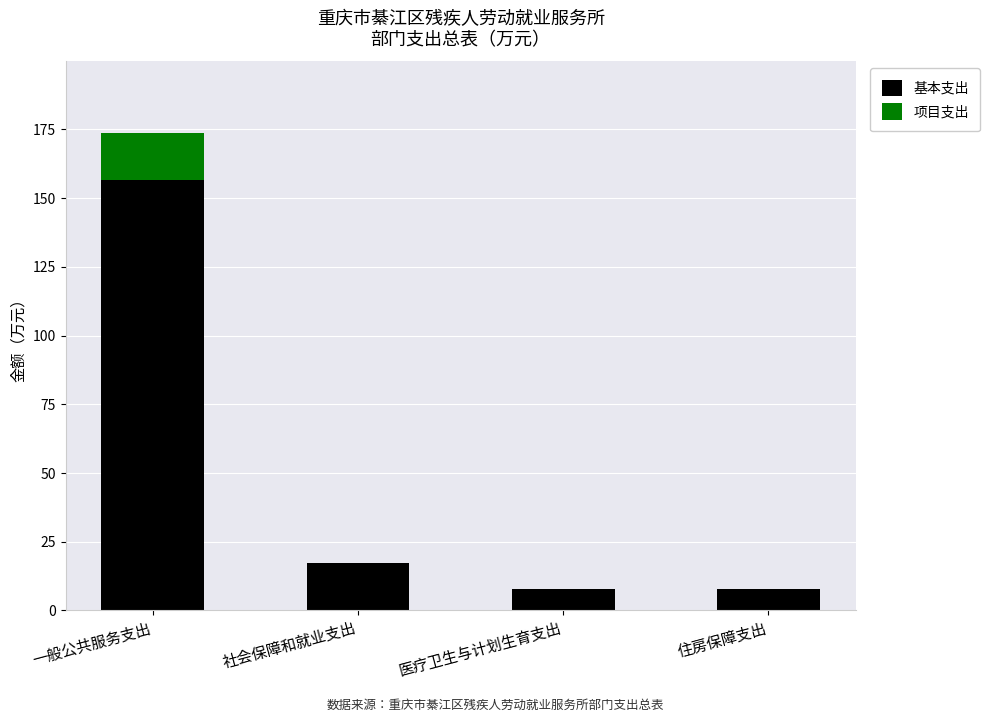

Where is 基本支出 nearest to the value 82?

社会保障和就业支出